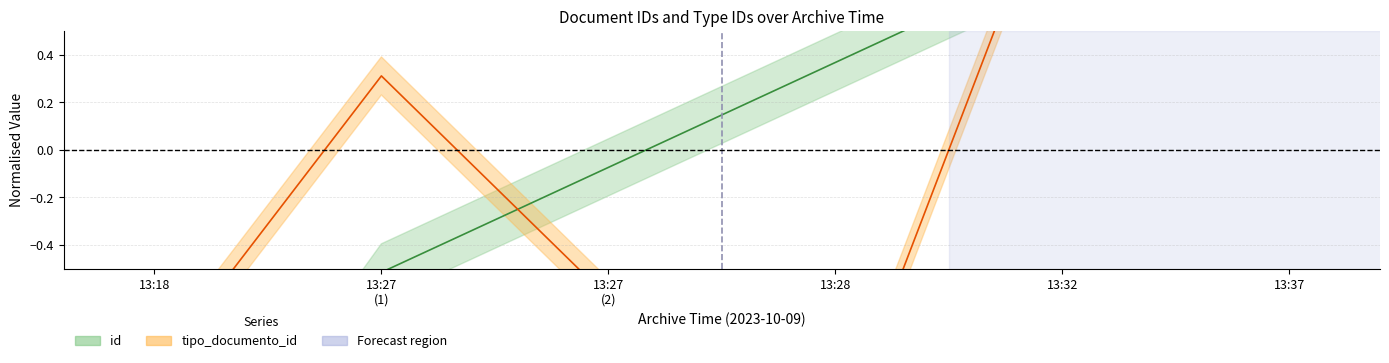

True or false: id and tipo_documento_id cross at least once.

True